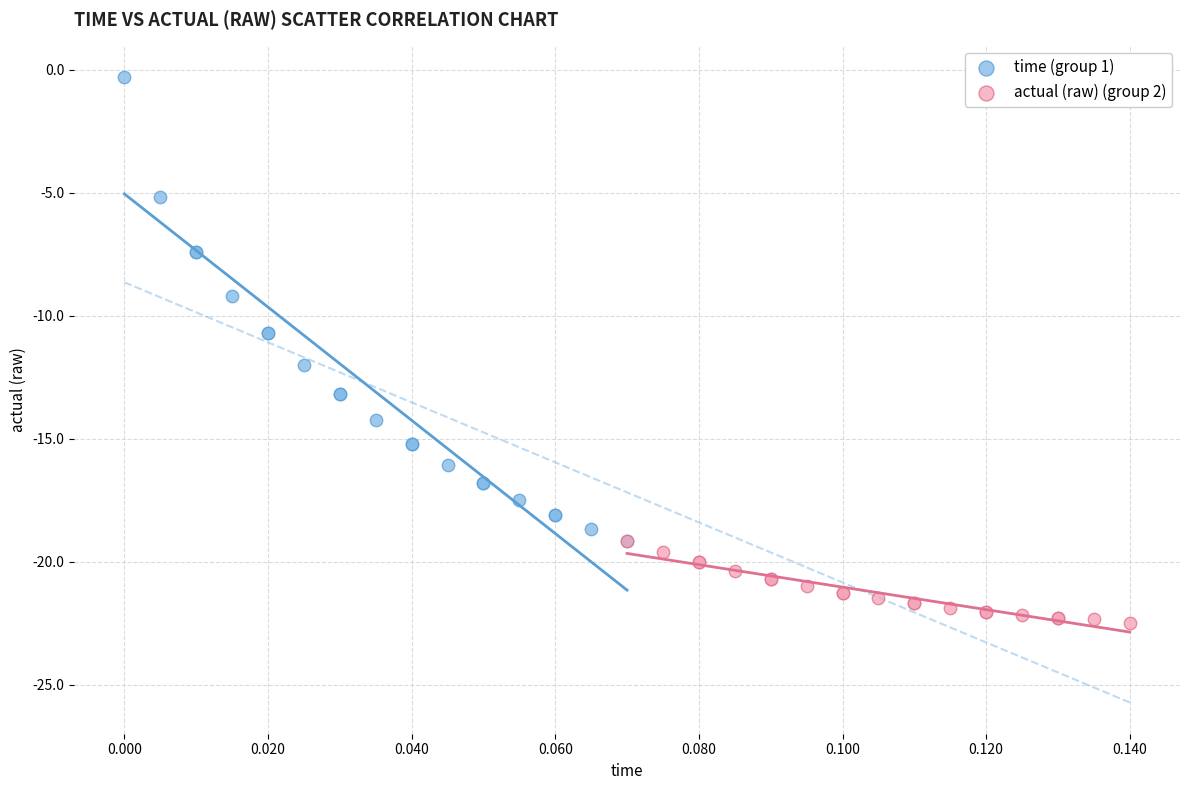

Which series has the widest spread of Y values?

time (group 1)